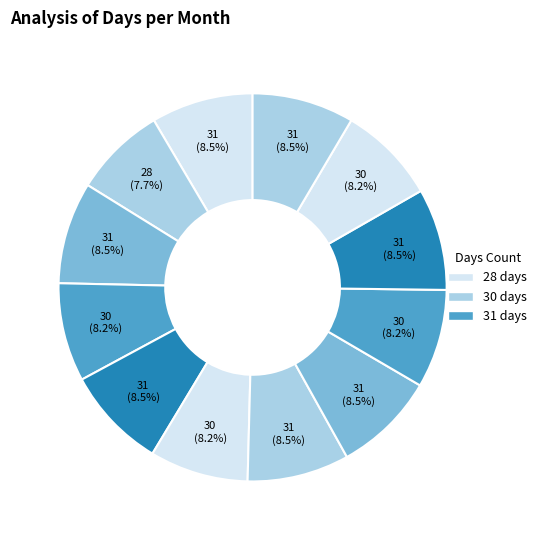

How many segments does this pie chart have?

12